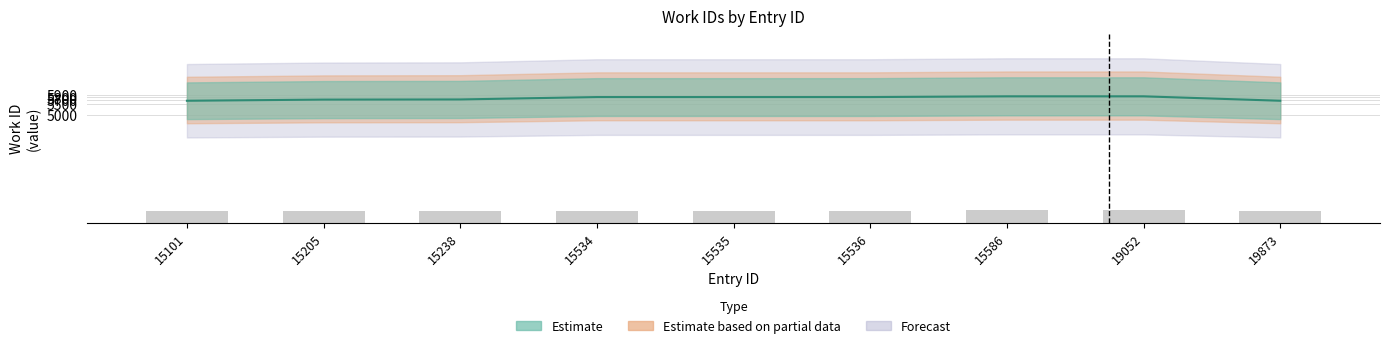

List the labels in order of value, smallest first.

15101, 19873, 15205, 15238, 15534, 15535, 15536, 15586, 19052